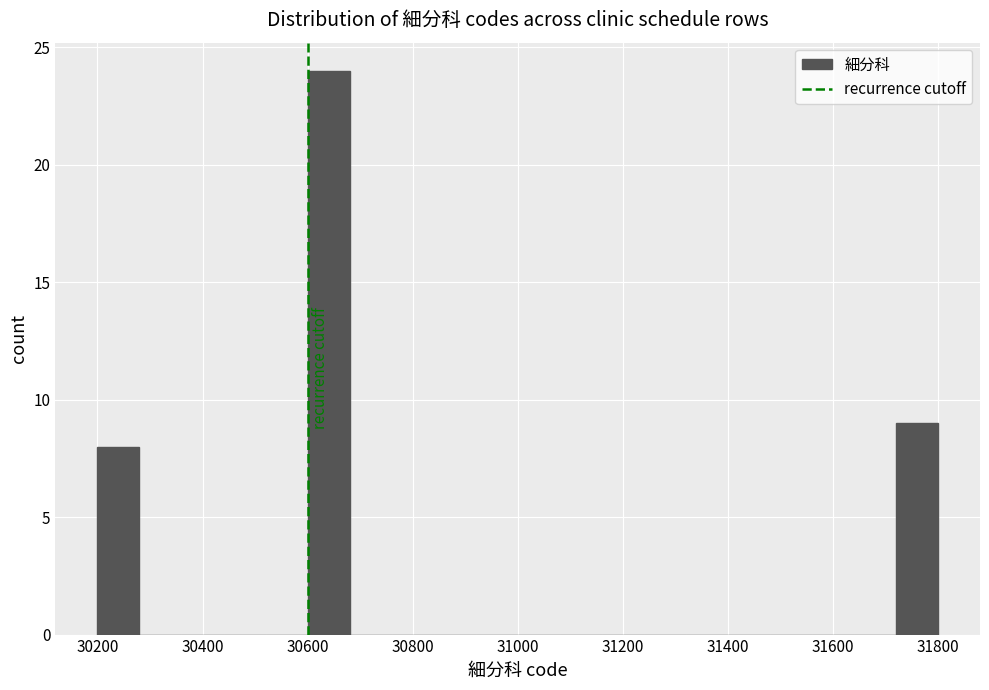

Reading left to right, transcribe this chart: for each bar, give the range it covers on the x-axis and its height. The values are not printed on the chart, so give them approximately, as read against the axis.

30200 to 30280: 8
30280 to 30360: 0
30360 to 30440: 0
30440 to 30520: 0
30520 to 30600: 0
30600 to 30680: 24
30680 to 30760: 0
30760 to 30840: 0
30840 to 30920: 0
30920 to 31000: 0
31000 to 31080: 0
31080 to 31160: 0
31160 to 31240: 0
31240 to 31320: 0
31320 to 31400: 0
31400 to 31480: 0
31480 to 31560: 0
31560 to 31640: 0
31640 to 31720: 0
31720 to 31800: 9